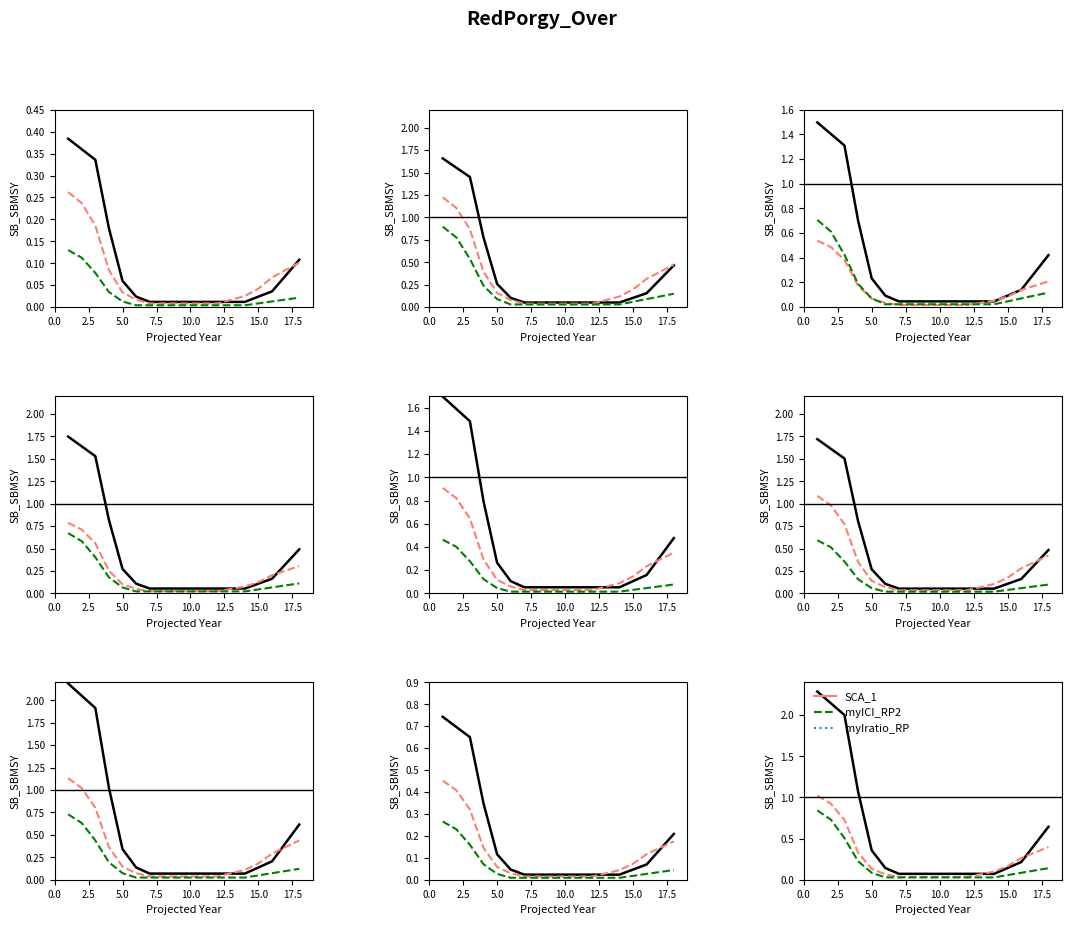

True or false: myIratio_RP and myICI_RP2 cross at least once.

False